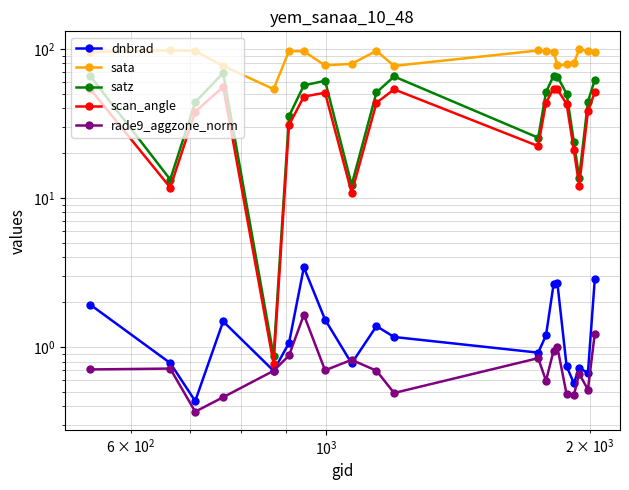

What is the difference between the maximum and minimum values in the rade9_aggzone_norm series?

1.3